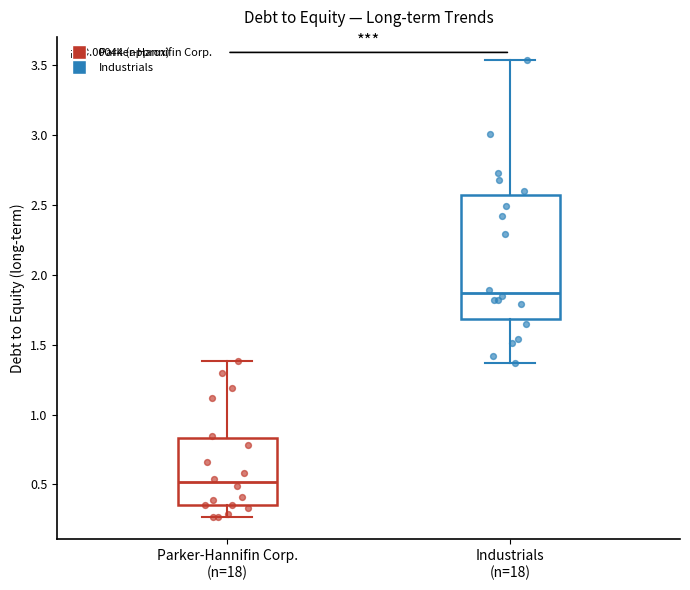

Which box's median line is the highest?

Industrials (n=18)